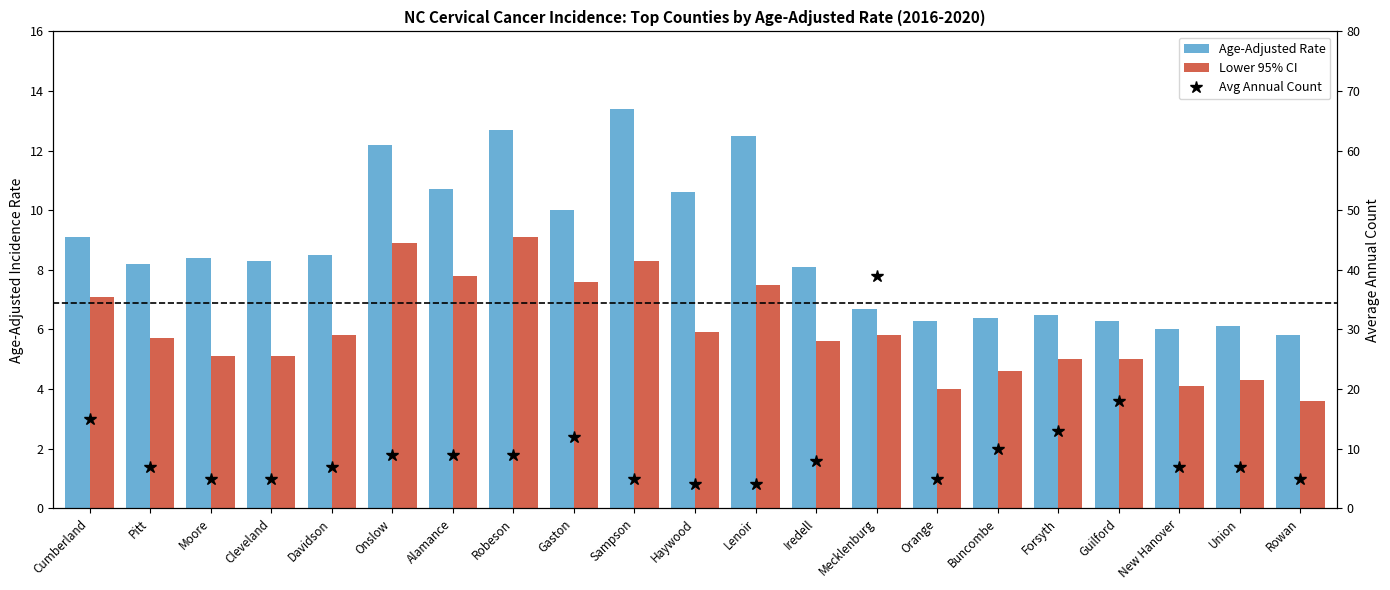

Are the bars grouped side by side (vs. stacked)?

Yes